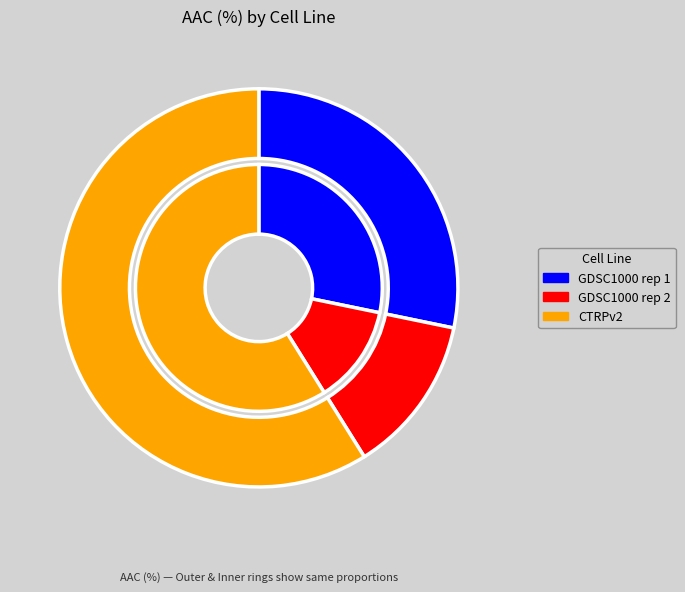

Is there any slice that represents more than half of the pie?

Yes